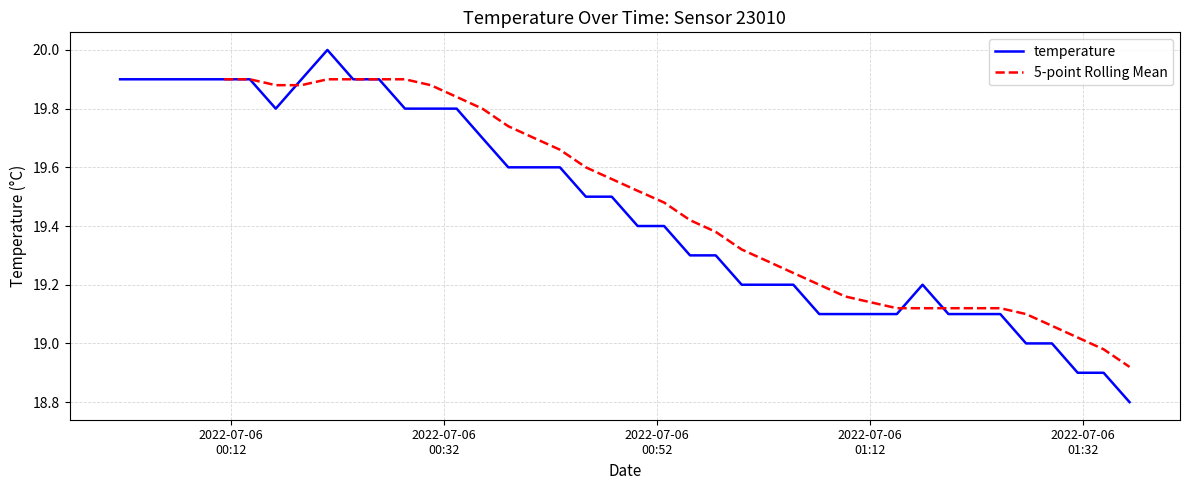

What is the minimum value for temperature?

18.8